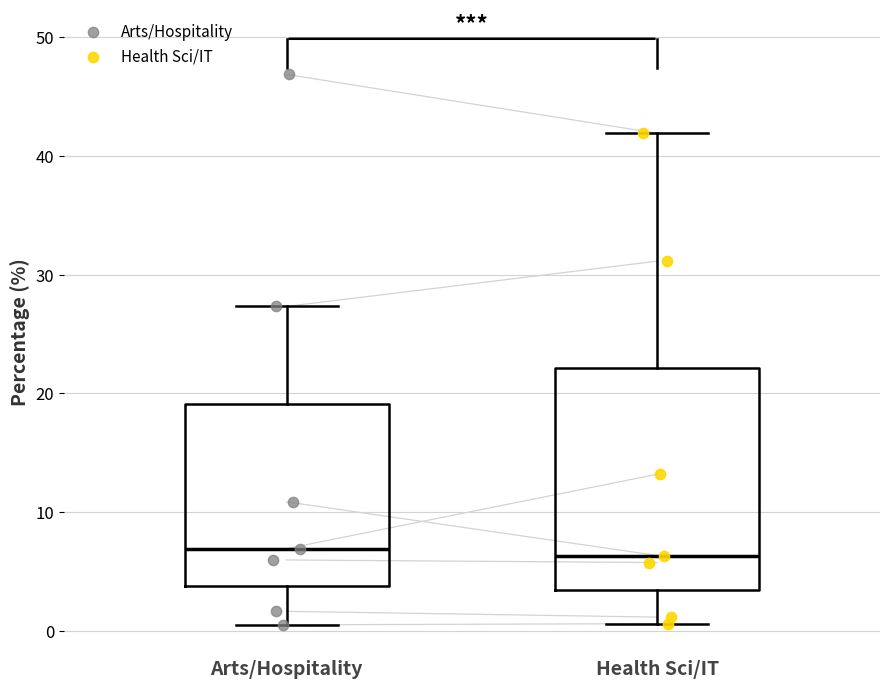

Reading left to right, transcribe this box plot: for each box, give where its median line is, the range the box spans, and where its two whiskers end, as read against the y-axis. The values are not printed on the chart, so give them approximately, as read against the axis.

Arts/Hospitality: median 7, box 4 to 19, whiskers 0 to 27
Health Sci/IT: median 6, box 3 to 22, whiskers 1 to 42